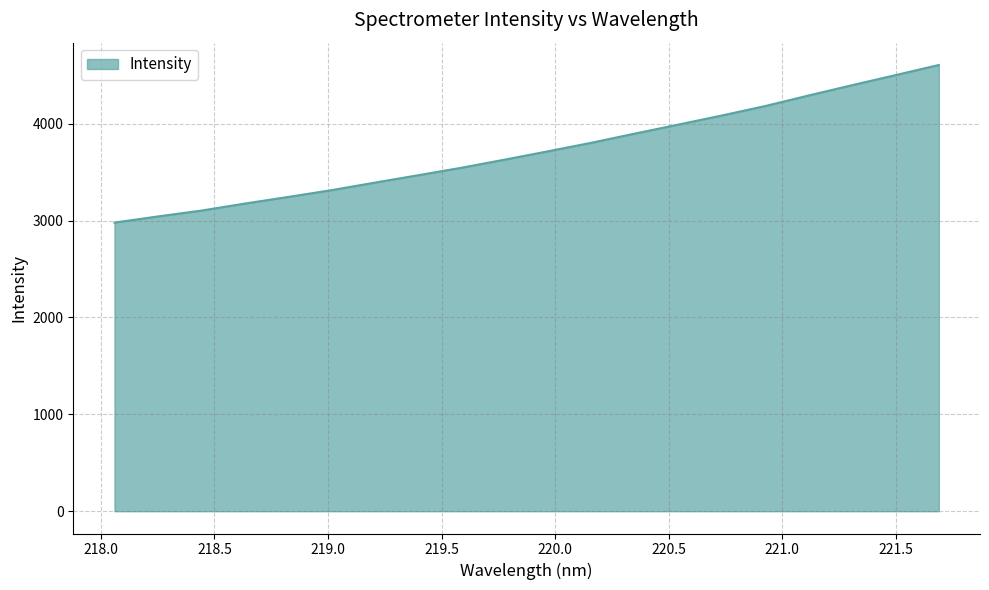

What is the smallest value displayed?

2979.2